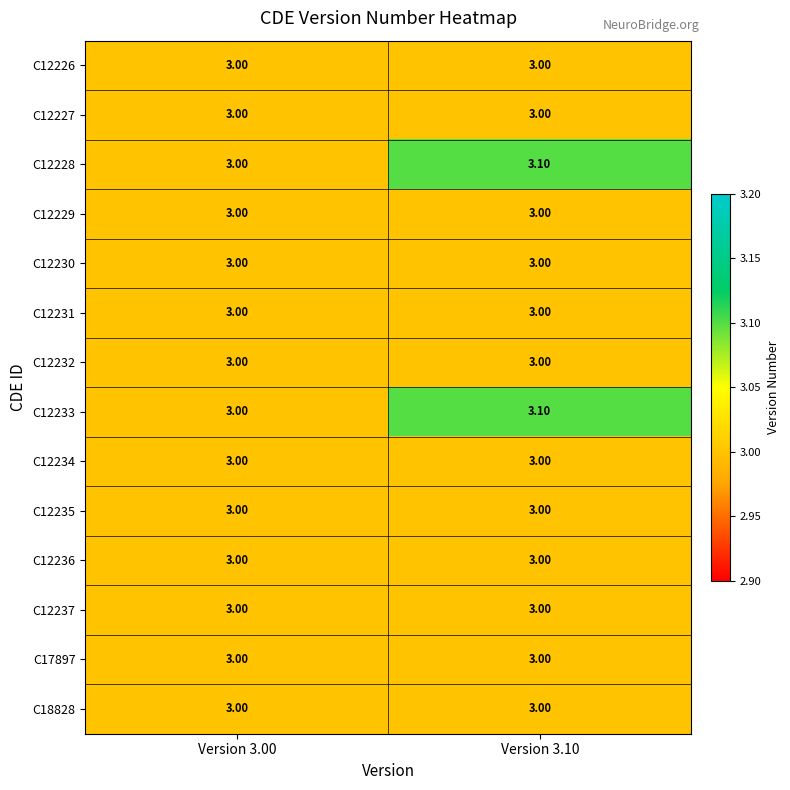

What is the total value across all series at Version 3.10?

42.2